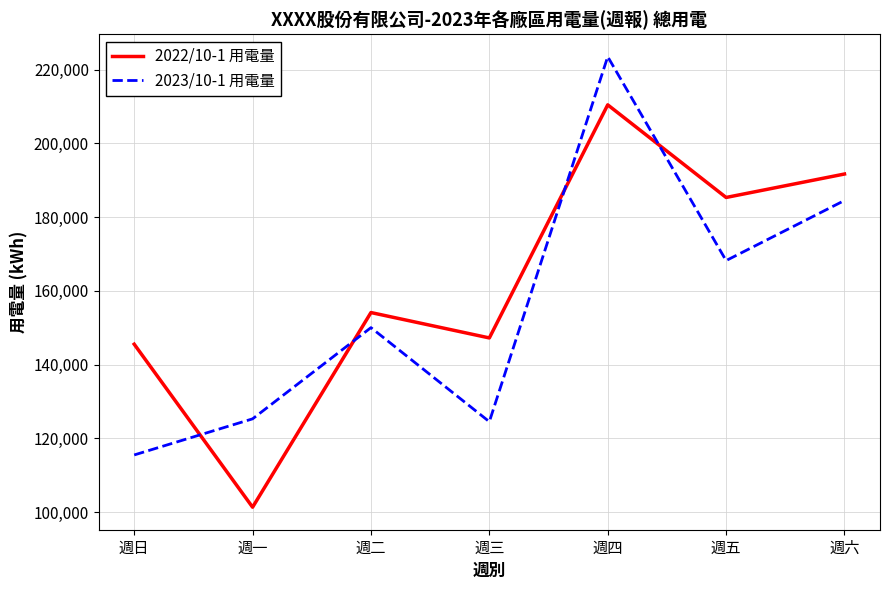

Which series has the largest range (max minus min)?

2022/10-1 用電量